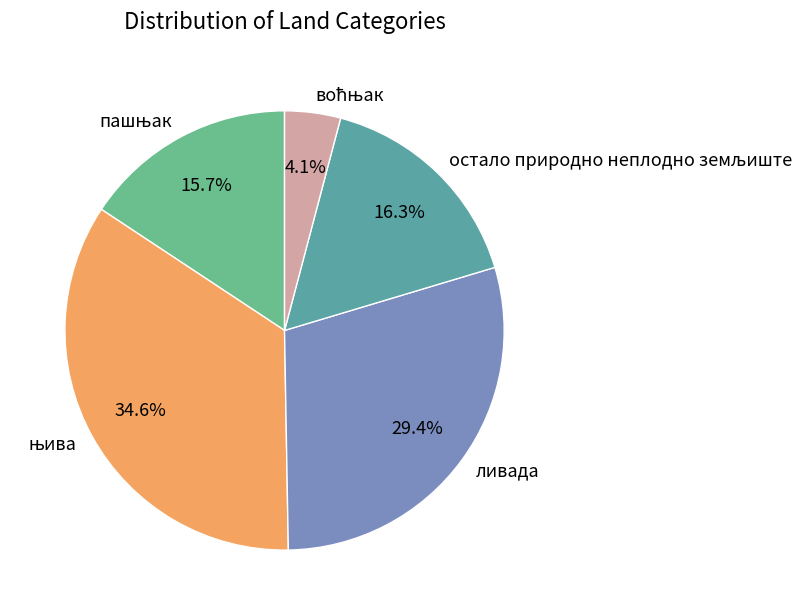

Is there a majority slice in this chart?

No